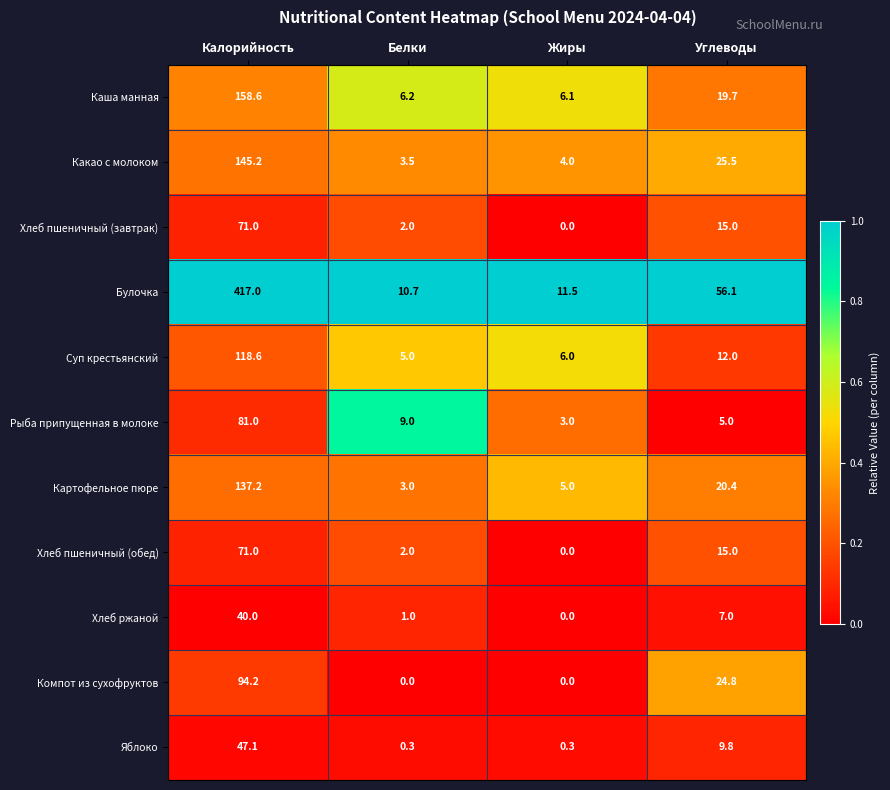

Read the Картофельное пюре value at Белки.

3.0